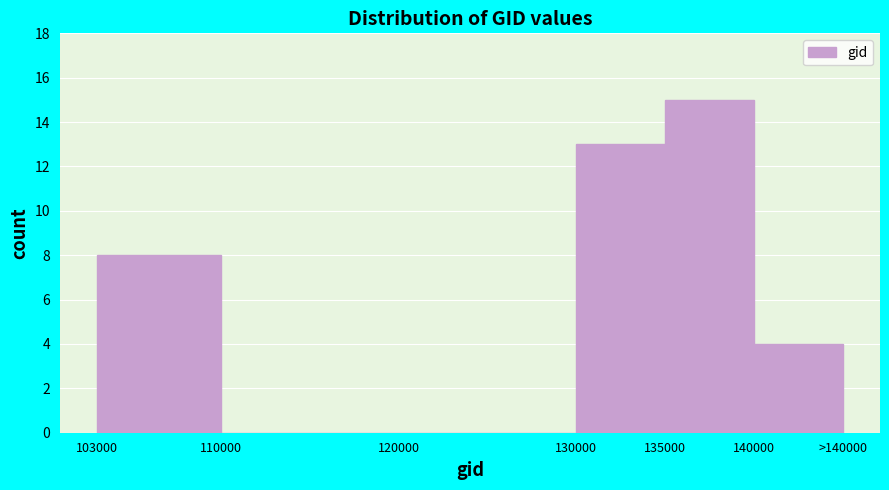

Reading left to right, transcribe all the data shown in this chart.

103000=8	110000=0	120000=0	130000=13	135000=15	140000=4